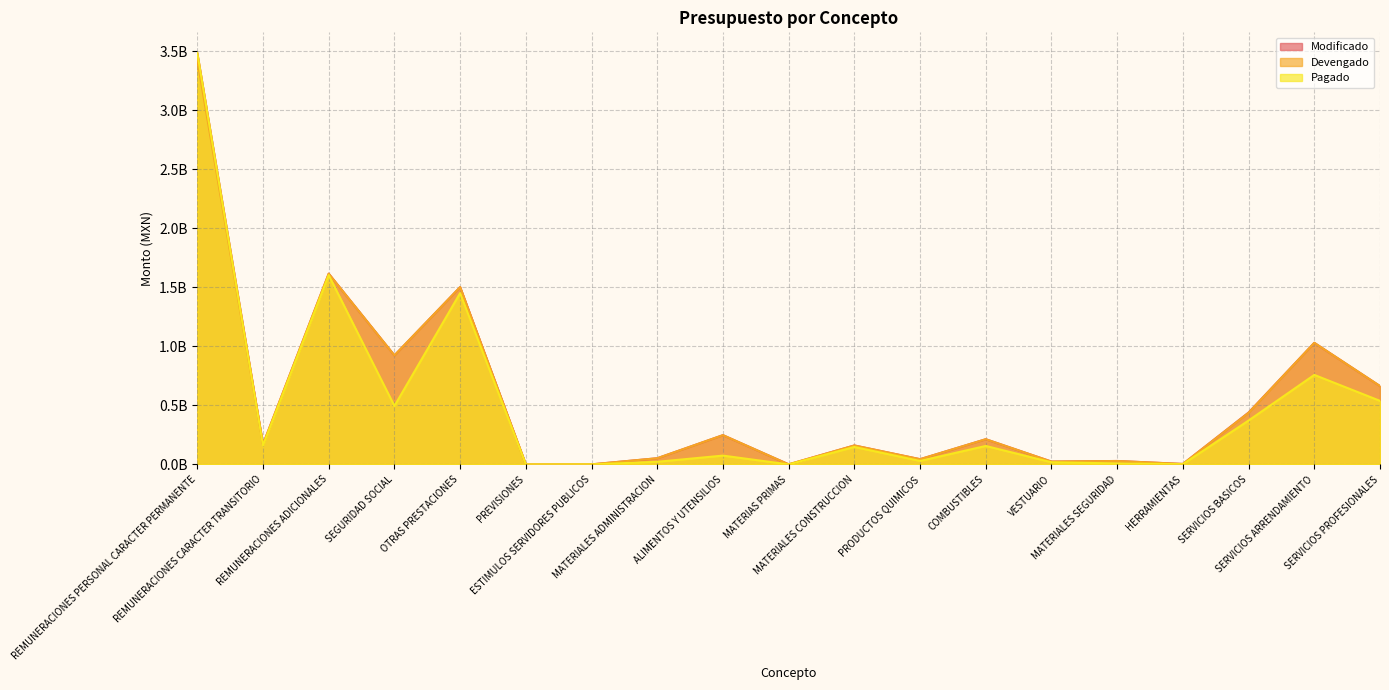

True or false: Devengado has a value of 354659387.5 at SERVICIOS ARRENDAMIENTO.

False